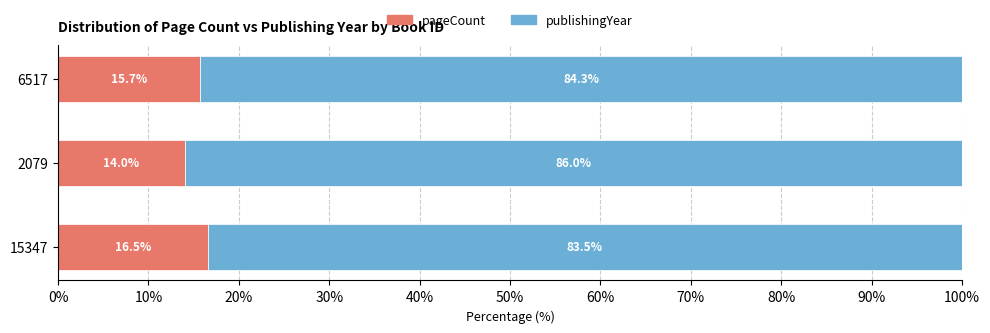

True or false: pageCount has a value of 16.5 at 15347.

True